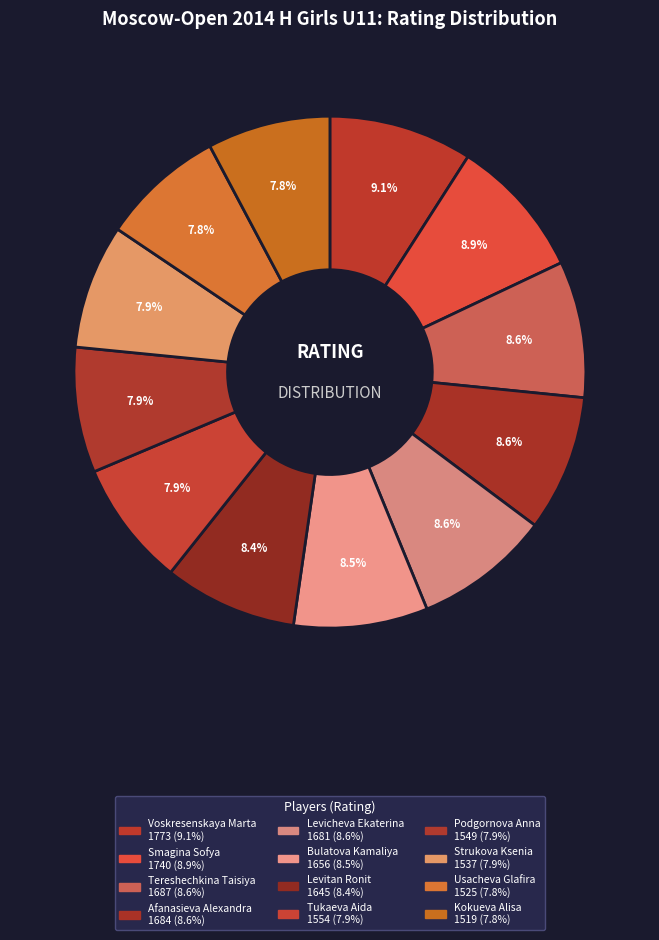

To the nearest percent, what portion does Tukaeva Aida represent?

8%